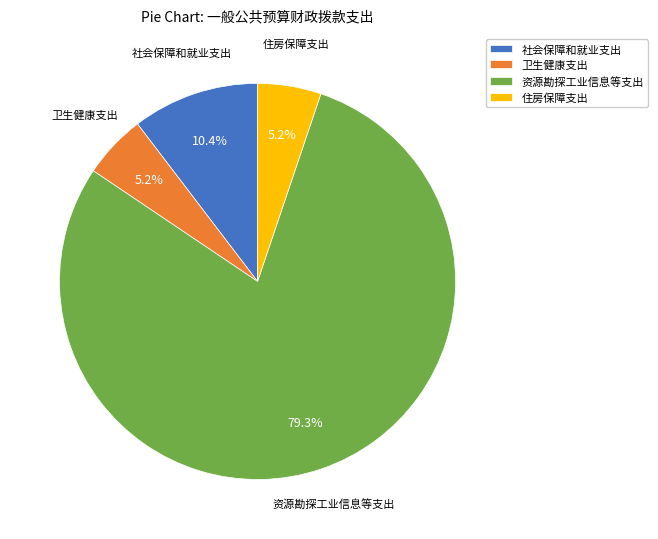

Which slice is the largest?

资源勘探工业信息等支出